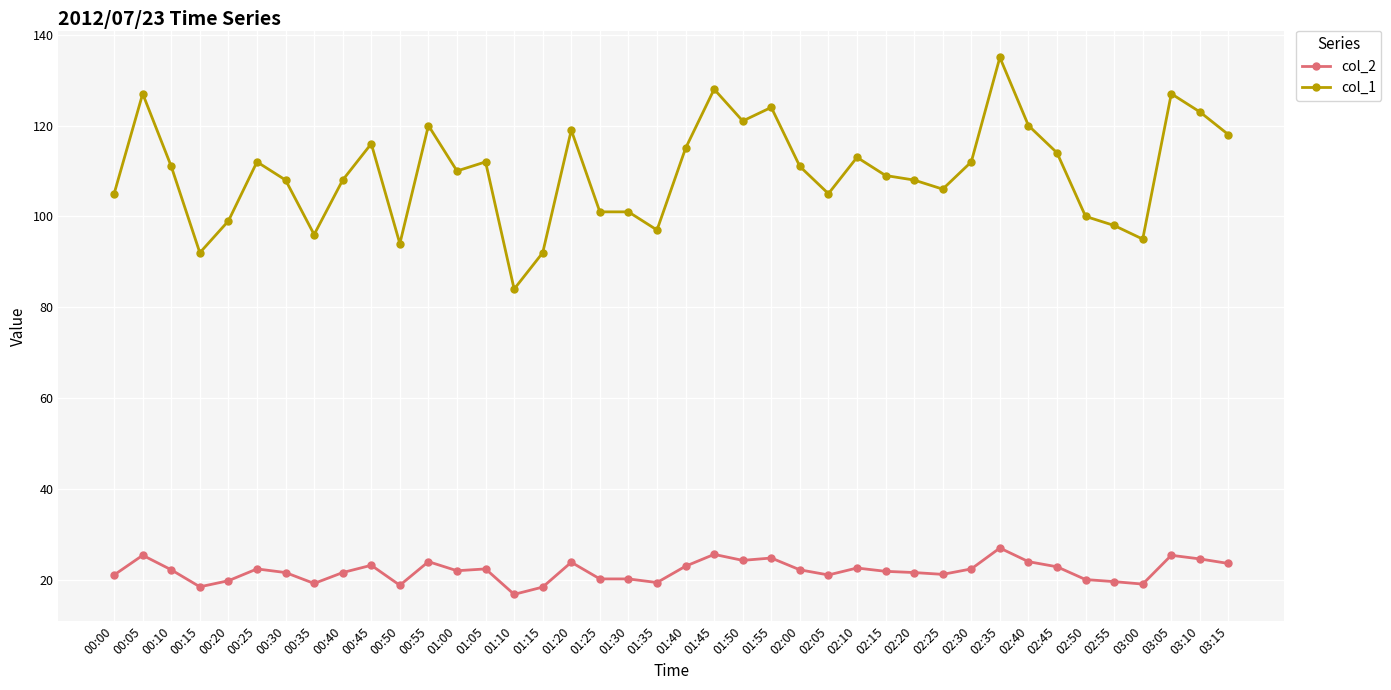

Which series has the largest range (max minus min)?

col_1